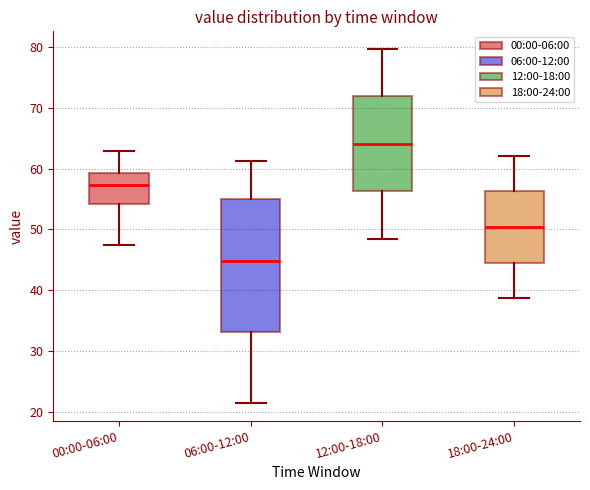

Which box's median line is the highest?

12:00-18:00